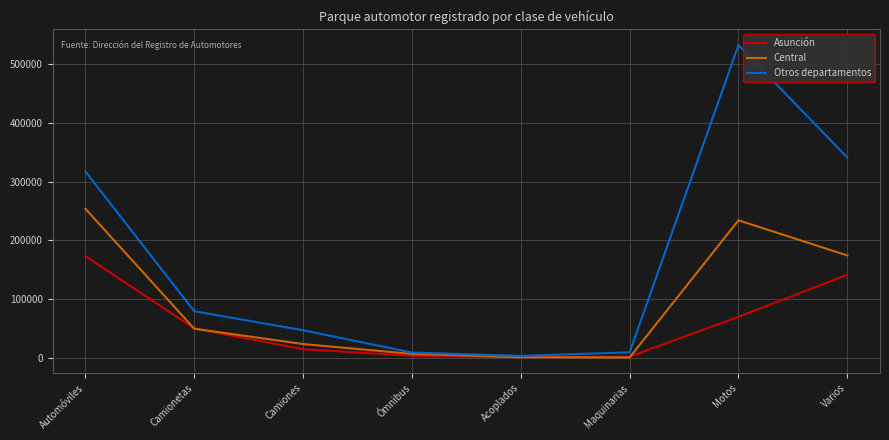

At how many categories does at least one series exceed 229845?

3